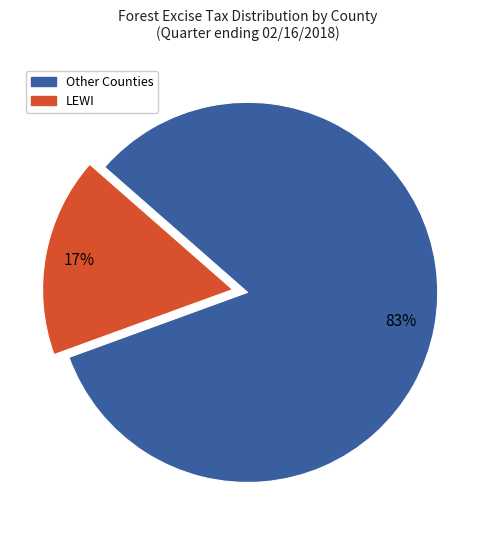

Does any single category account for the majority?

Yes